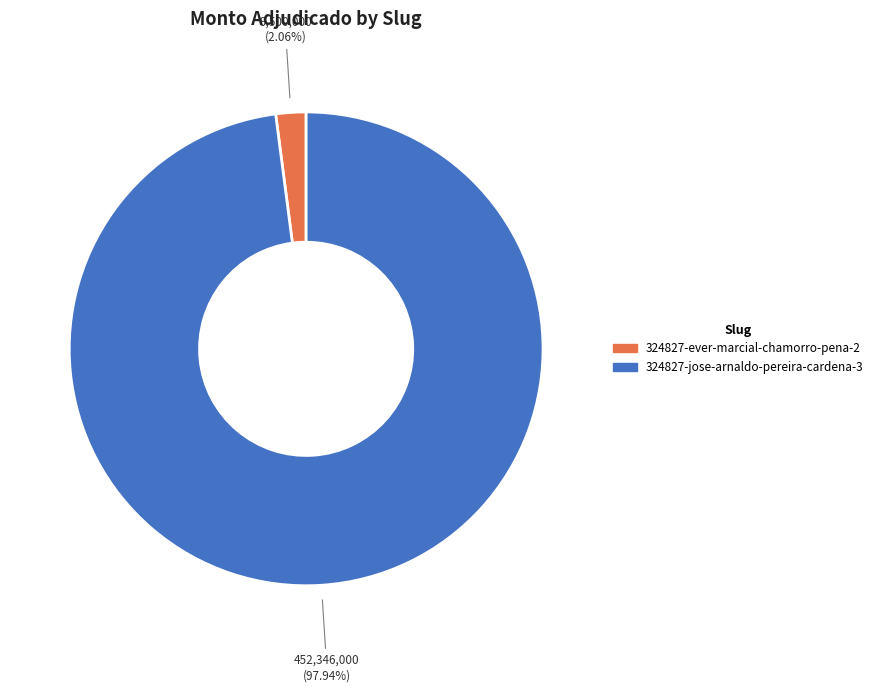

Which slice is the smallest?

324827-ever-marcial-chamorro-pena-2